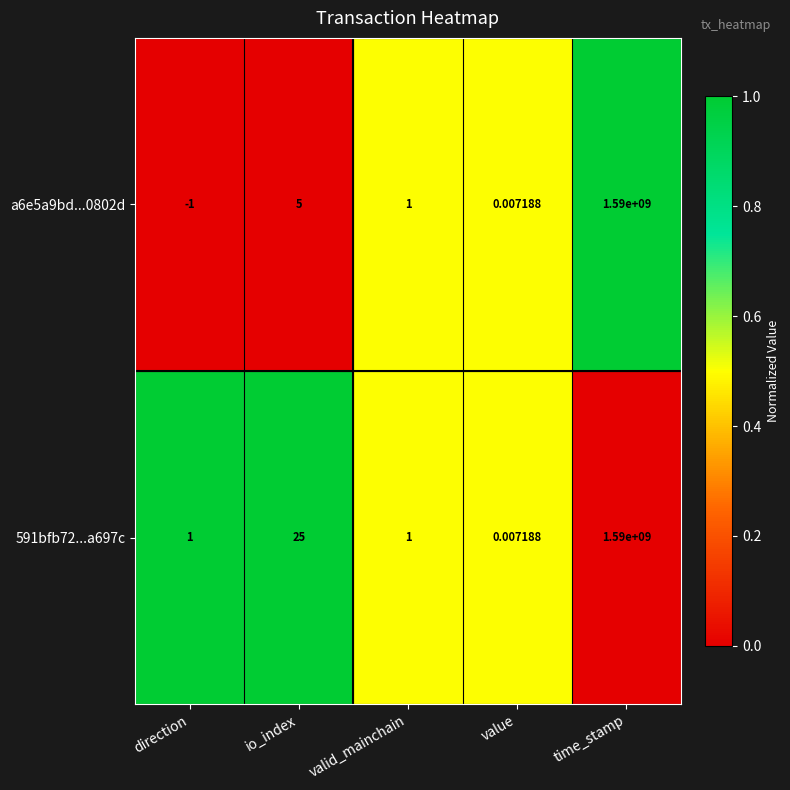

At which label is 591bfb72...a697c closest to 795000000?

io_index